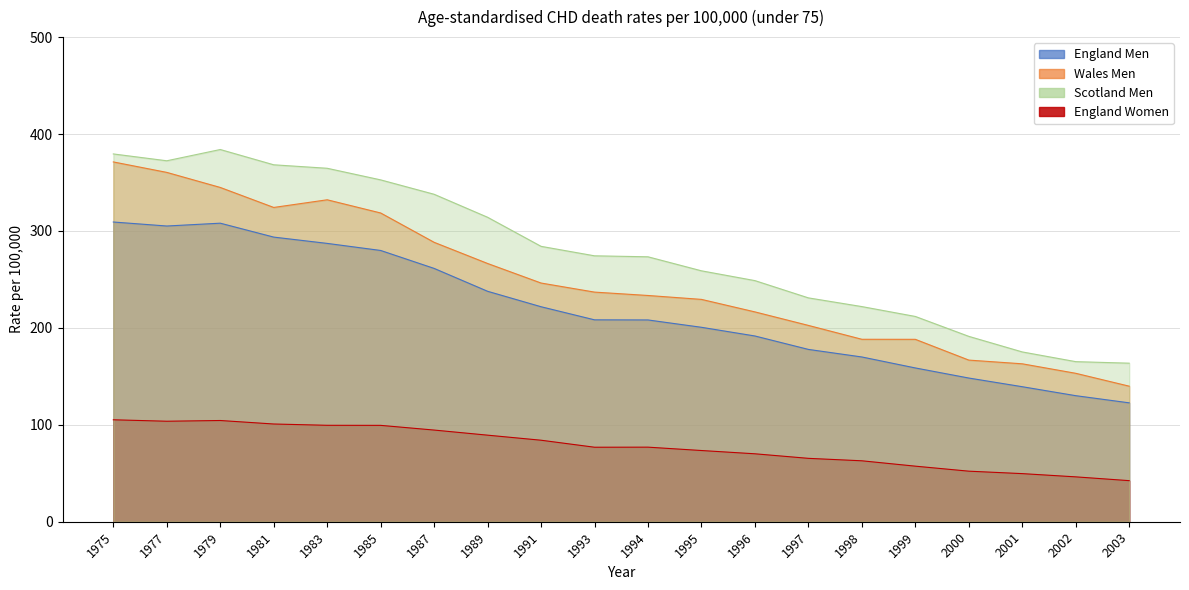

Rank the categories by Scotland Men value from highest to lowest.

1979, 1975, 1977, 1981, 1983, 1985, 1987, 1989, 1991, 1993, 1994, 1995, 1996, 1997, 1998, 1999, 2000, 2001, 2002, 2003